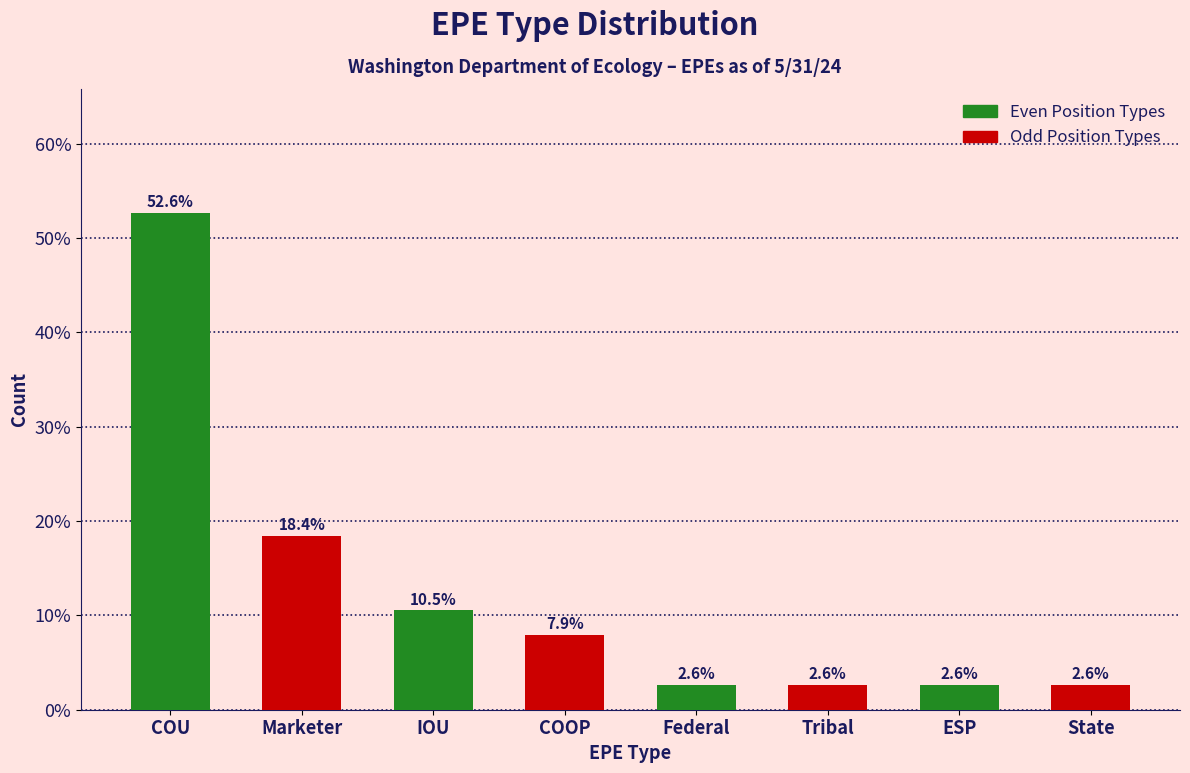

Reading left to right, transcribe all the data shown in this chart.

COU=52.6	Marketer=18.4	IOU=10.5	COOP=7.9	Federal=2.6	Tribal=2.6	ESP=2.6	State=2.6